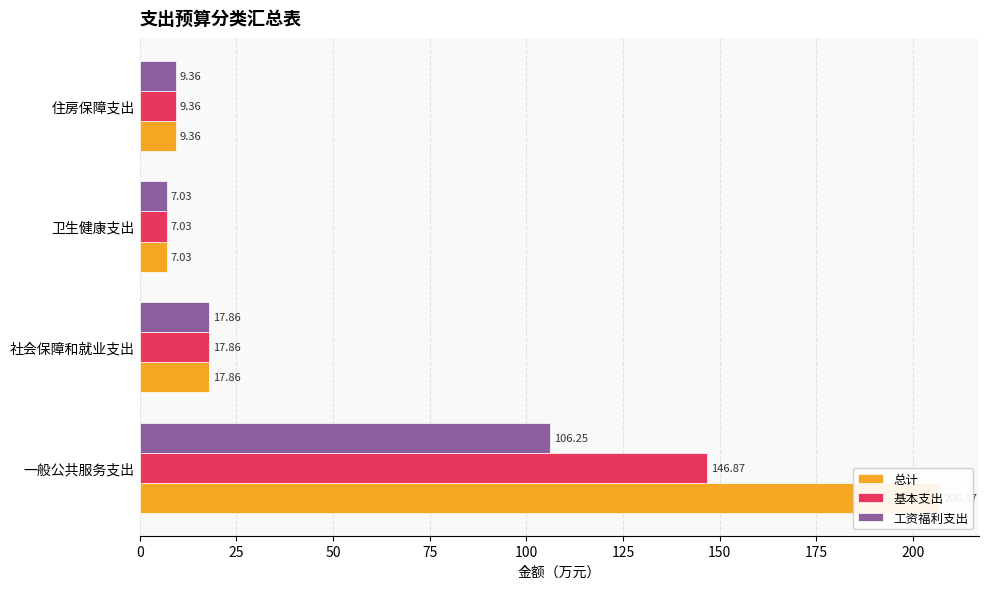

At 一般公共服务支出, list the series in order from smallest to largest.

工资福利支出, 基本支出, 总计